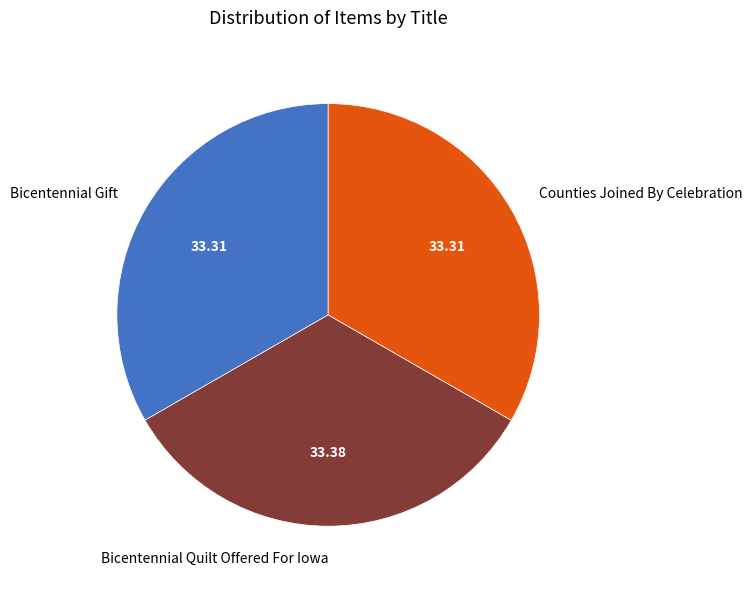

The Counties Joined By Celebration slice represents 33% of the pie. True or false?

True